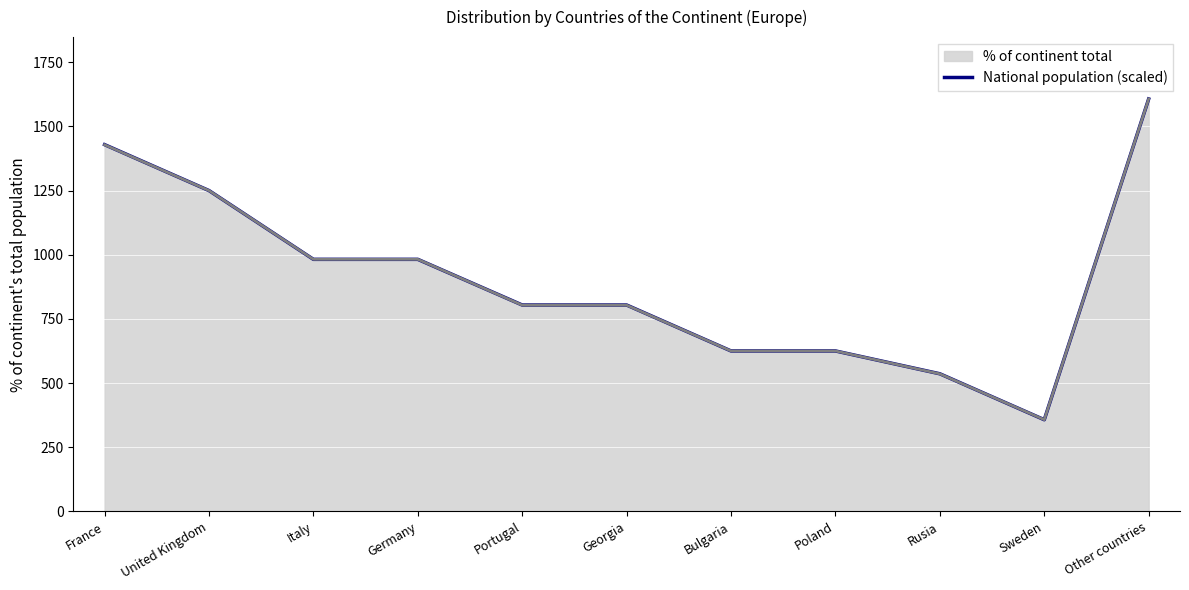

What is the maximum value shown in the chart?

1607.0